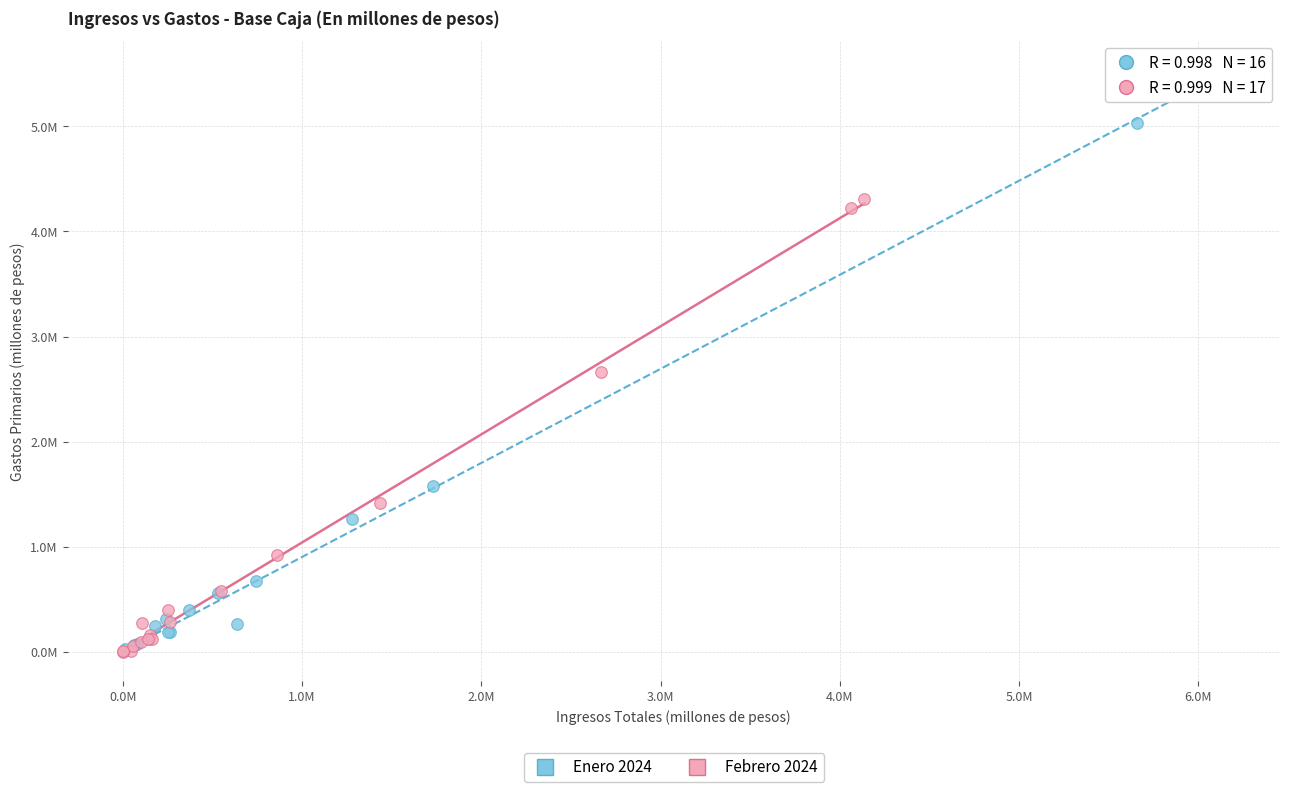

What are all the series names shown in the legend?

Enero 2024, Febrero 2024